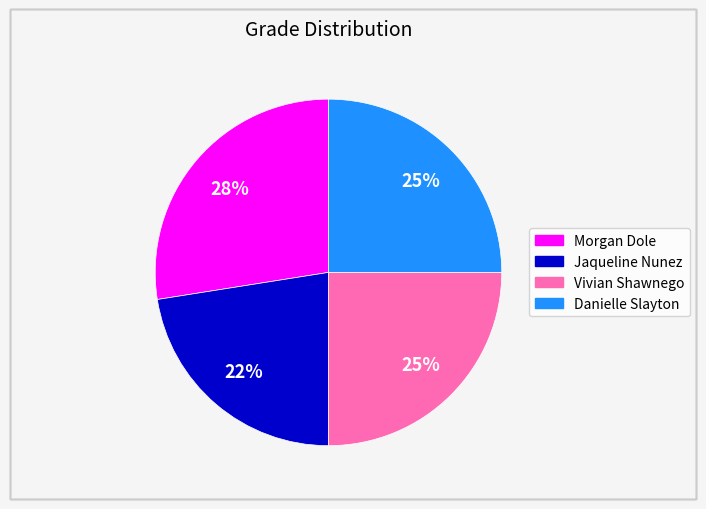

To the nearest percent, what is the average slice percentage?

25%